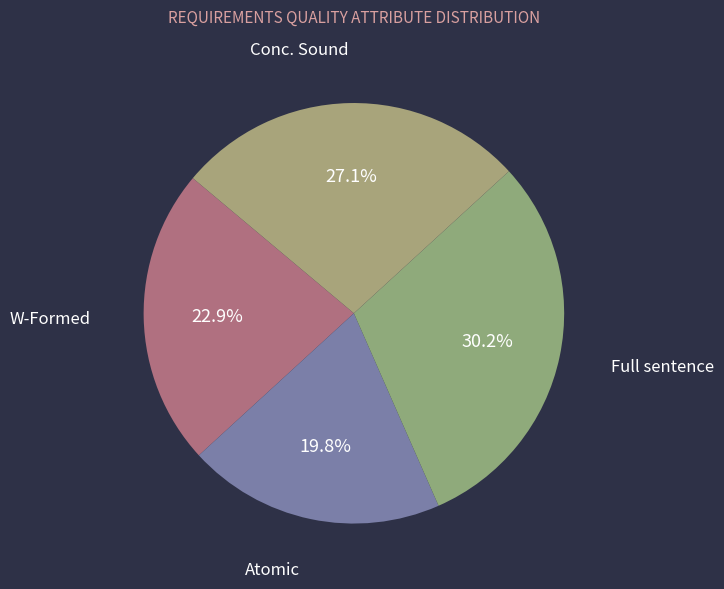

Which category has the biggest portion of the pie?

Full sentence